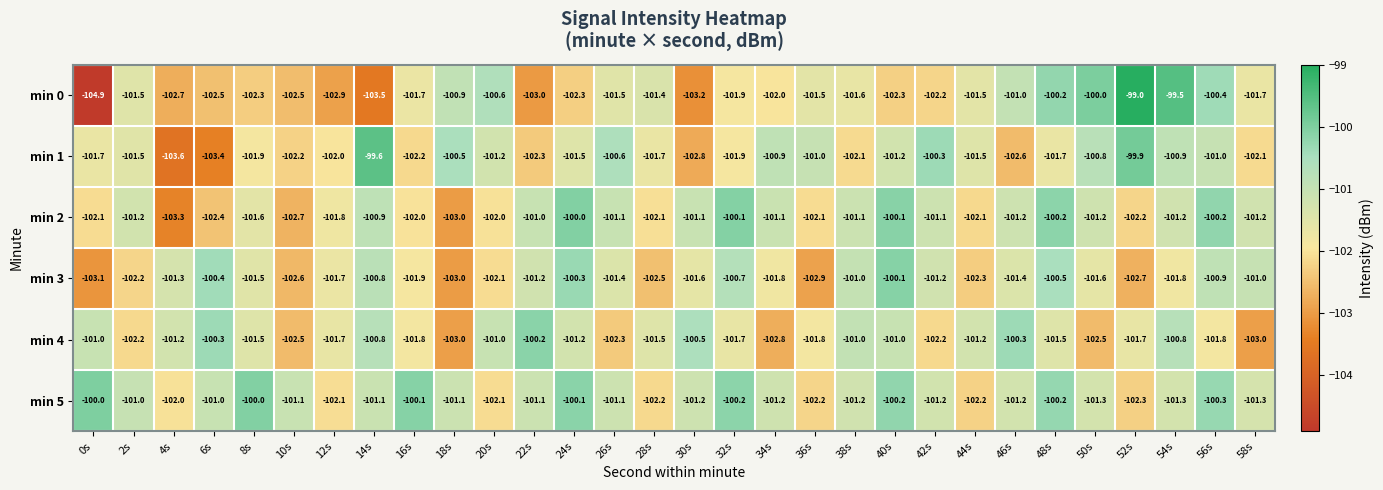

Which category has the lowest value in the min 3 series?

0s